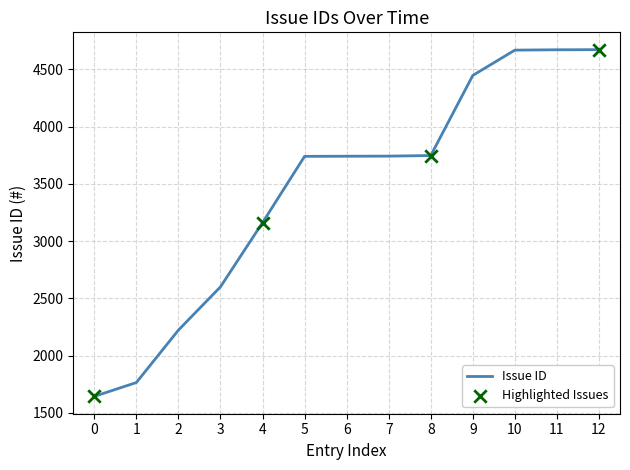

Which has a higher value, 2 or 5?

5